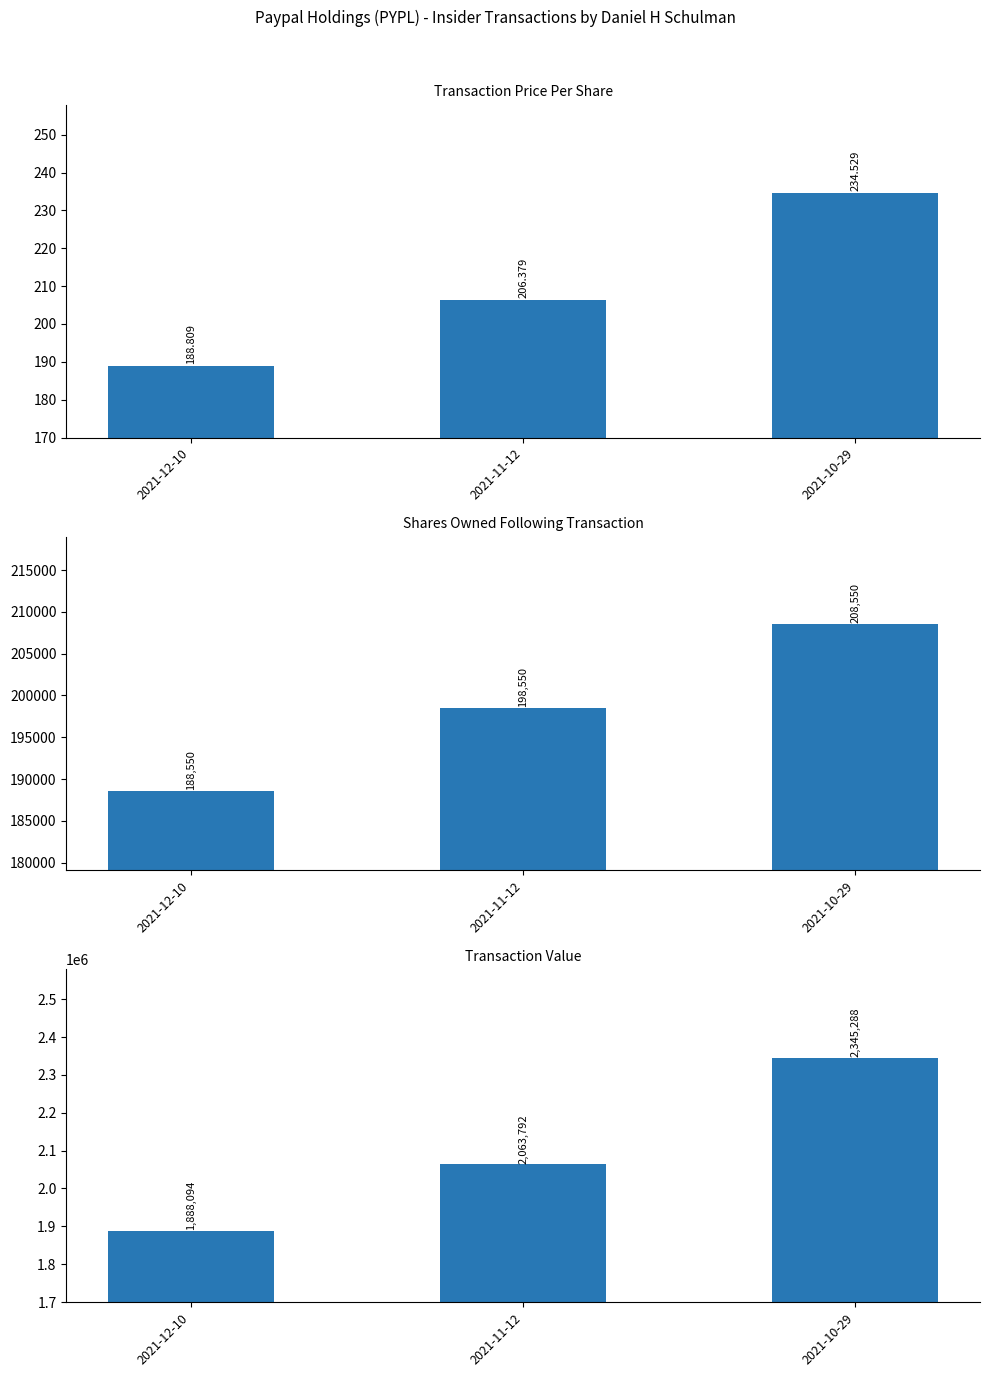

What is the difference between the second highest and minimum values in the transactionValue series?

175698.0